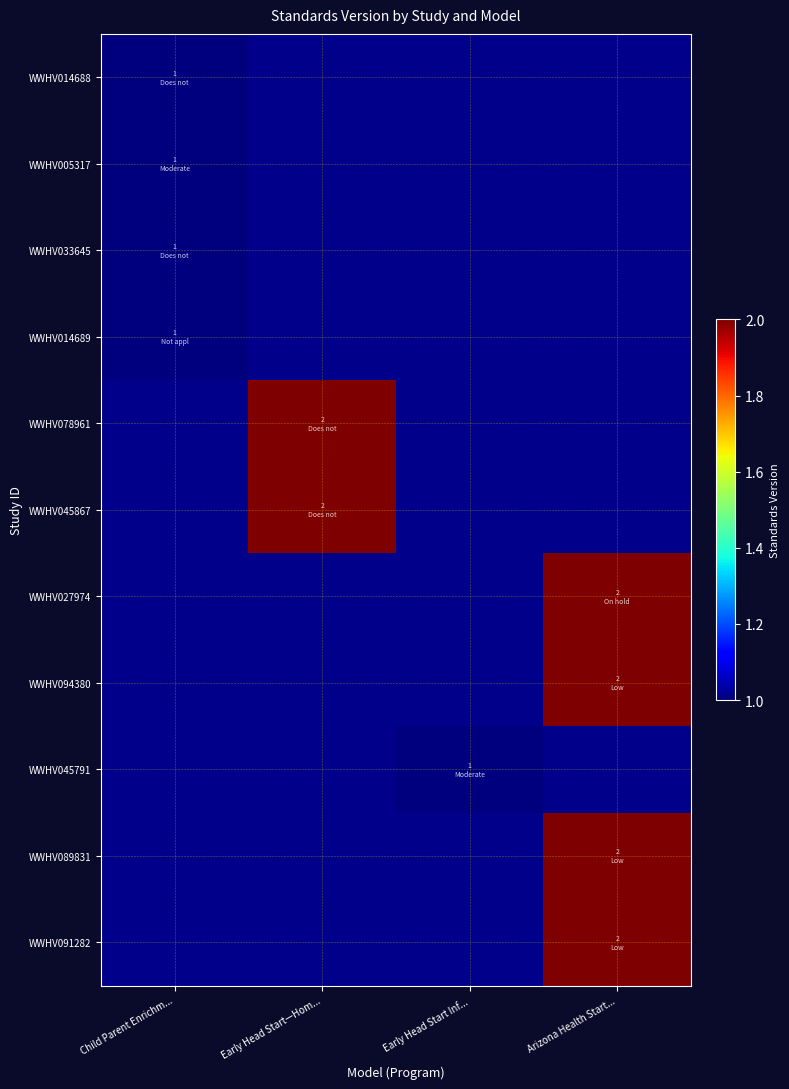

At how many categories does at least one series exceed 1?

2